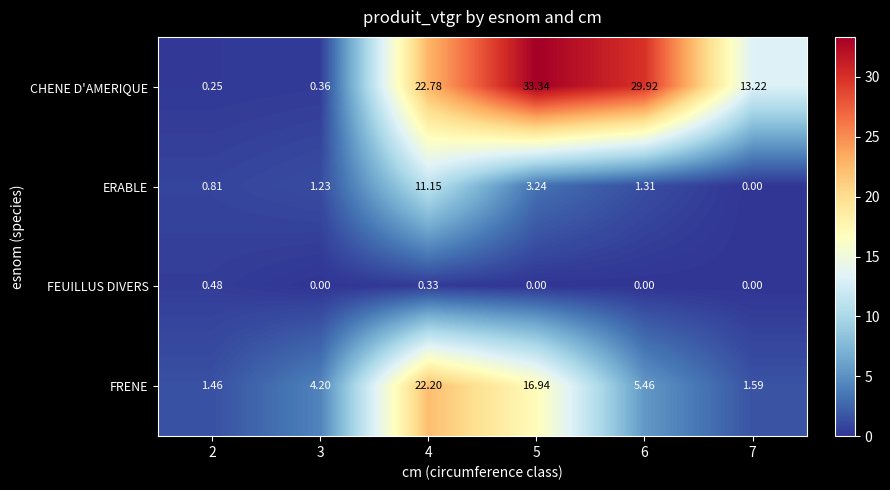

Rank the series at 6 from highest to lowest value.

CHENE D'AMERIQUE, FRENE, ERABLE, FEUILLUS DIVERS